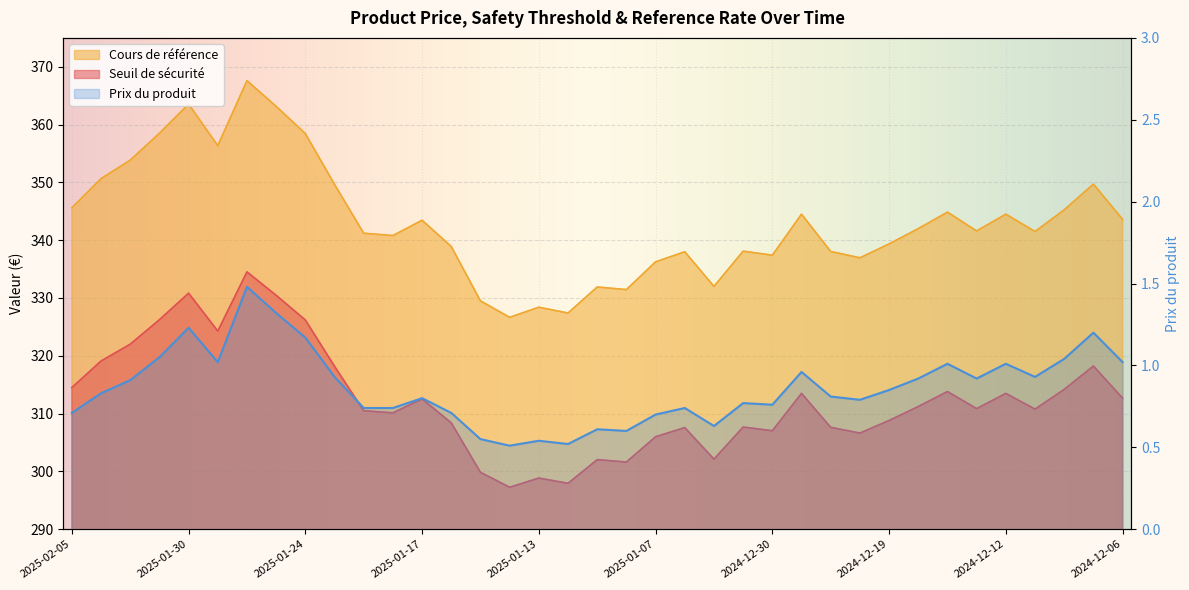

The value of Cours de référence at 2024-12-12 is 219.5. True or false?

False